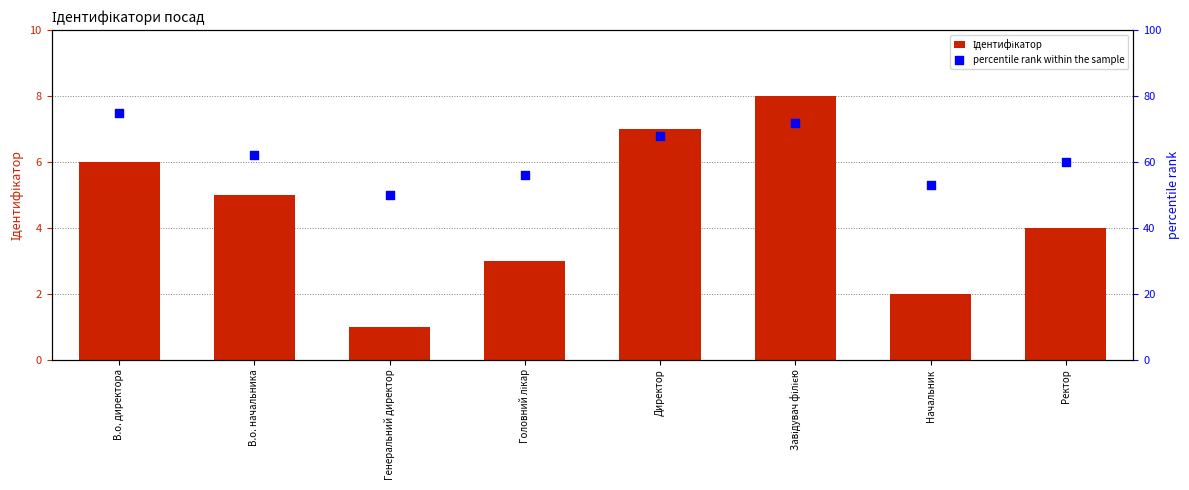

At how many categories does at least one series exceed 40?

8